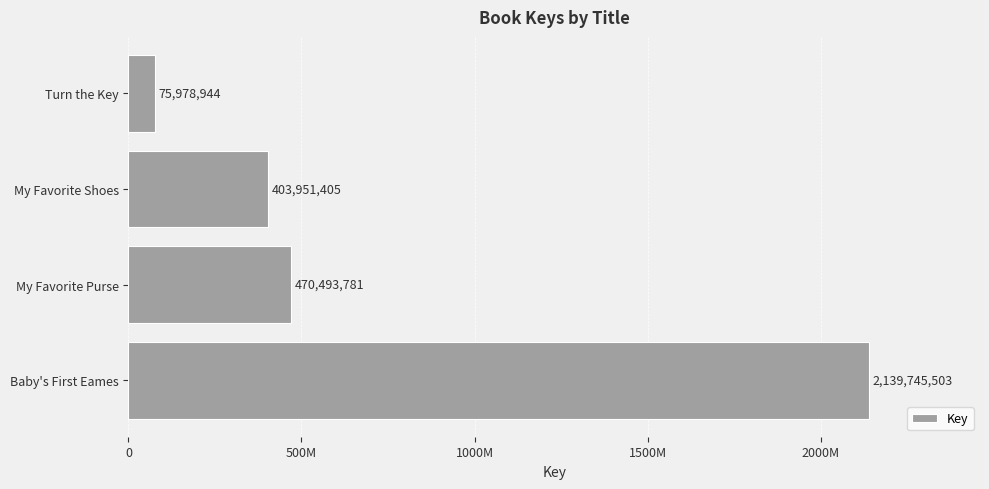

Does the chart contain any negative values?

No